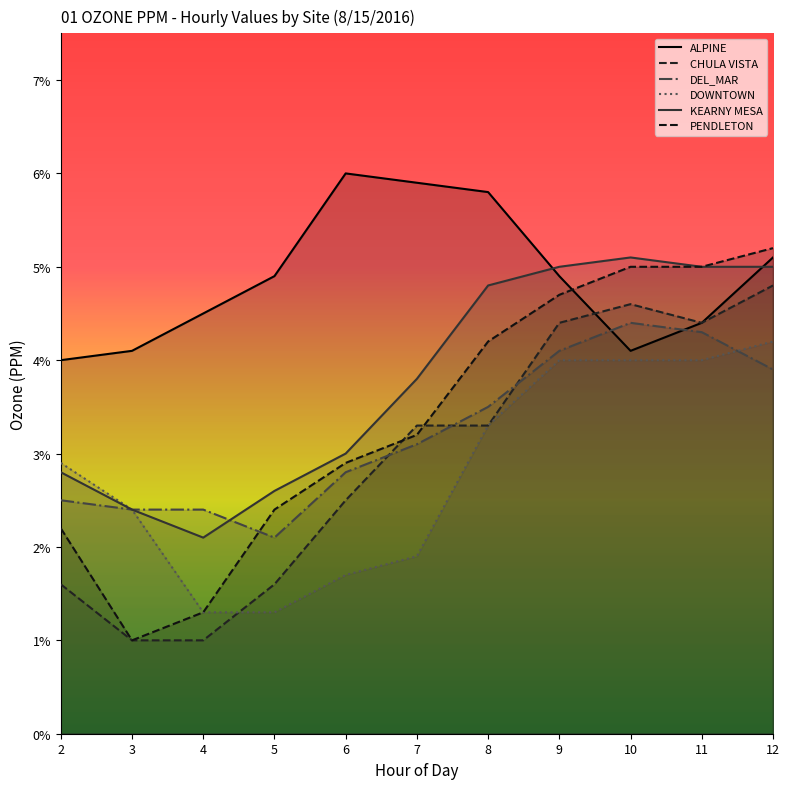

Which label corresponds to the smallest value in the chart?

3